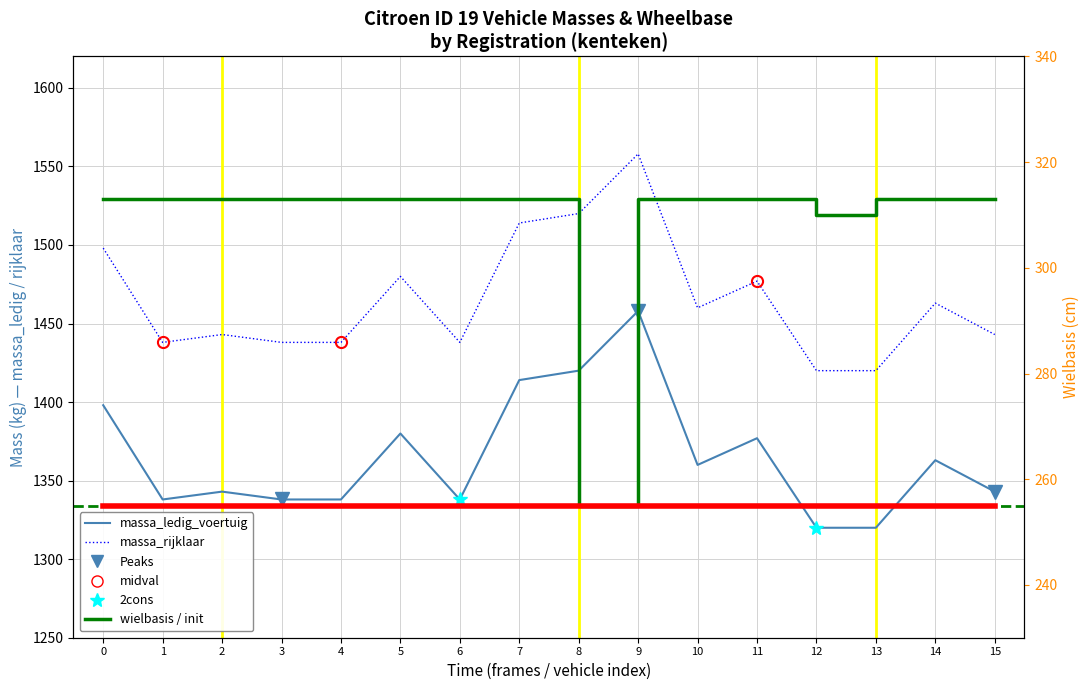

True or false: massa_rijklaar and wielbasis intersect in this chart.

False